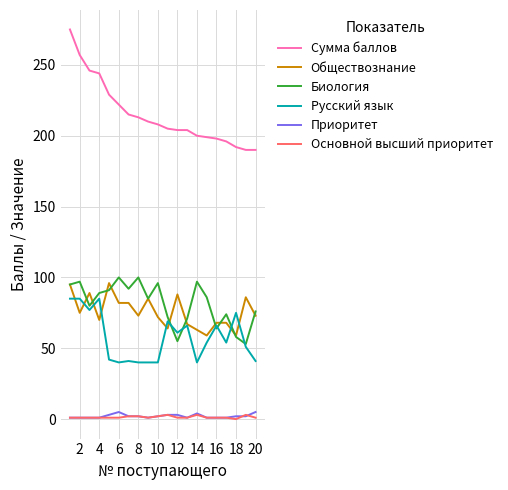

True or false: Приоритет and Русский язык cross at least once.

False